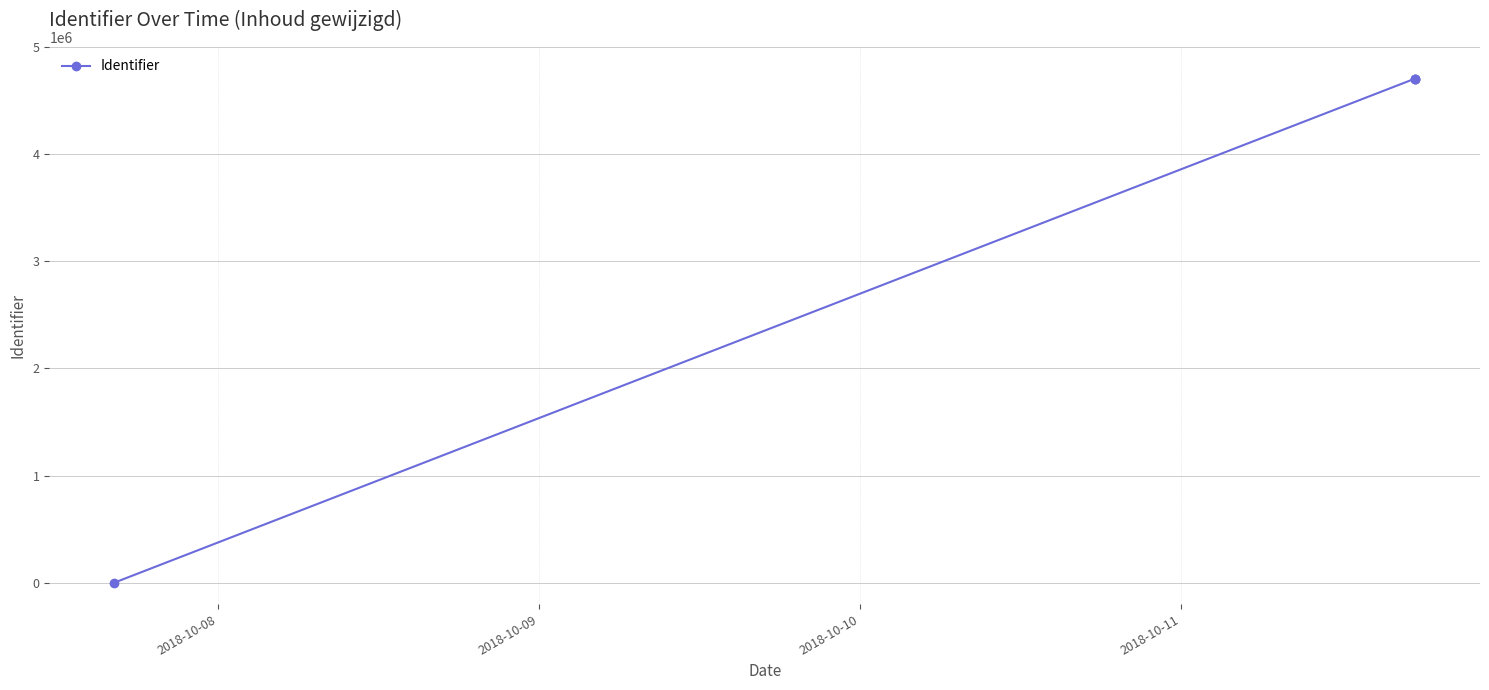

What is the greatest value displayed?

4703193